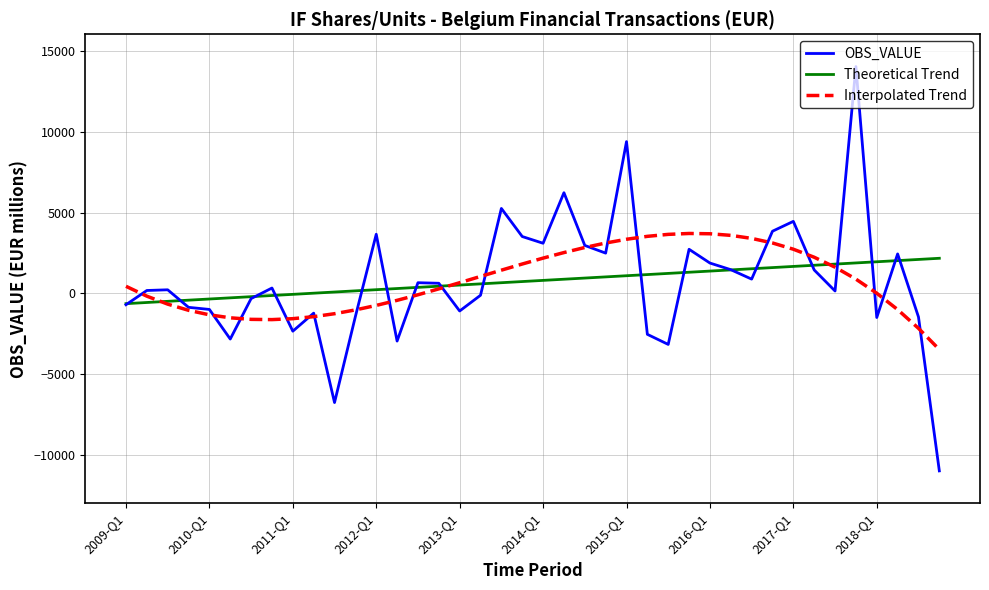

What is the lowest value of the Theoretical Trend series?

-638.2